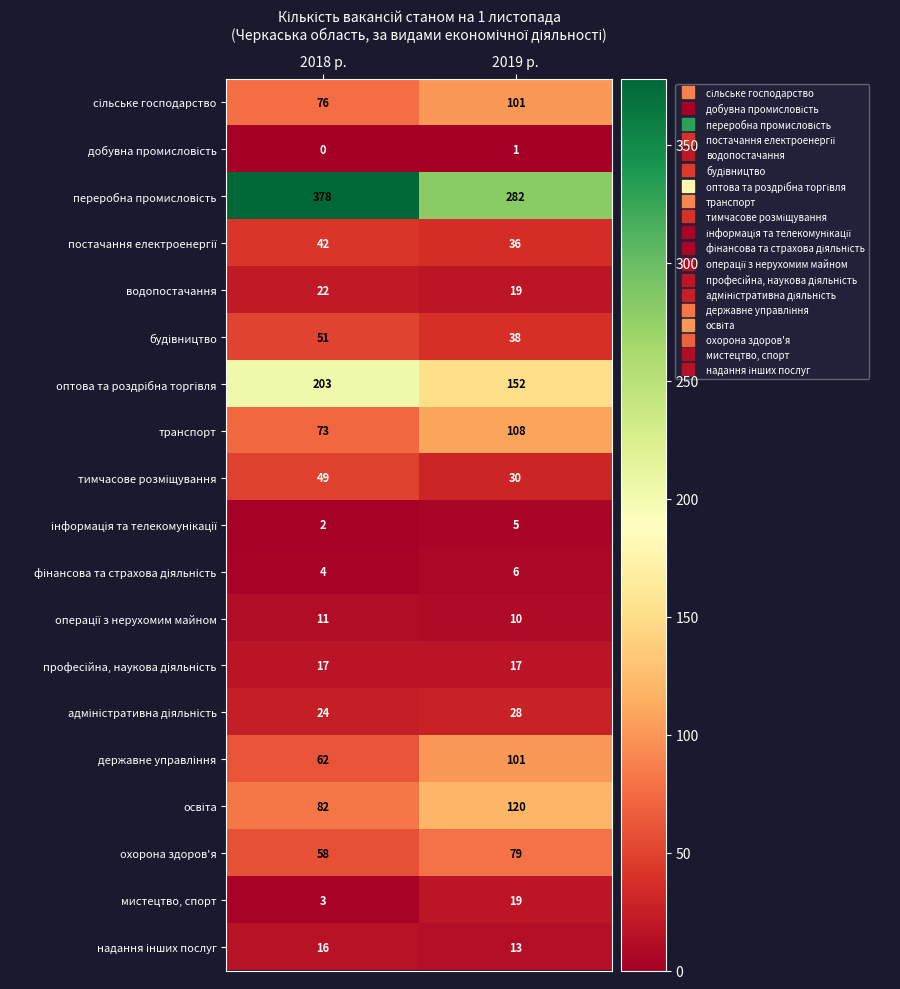

What is the spread (max minus min) of values at 2018 р.?

378